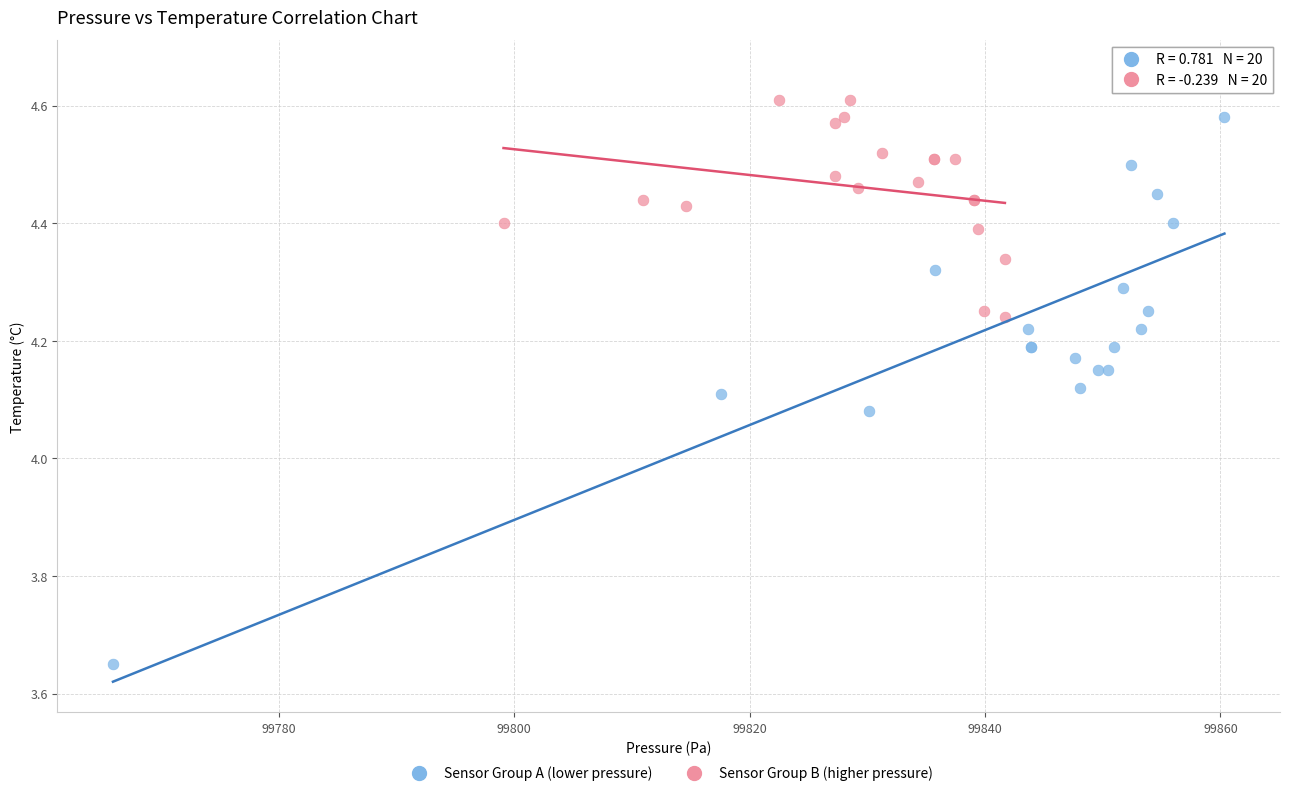

Which series has the largest Y range (max minus min)?

Sensor Group A (lower pressure)